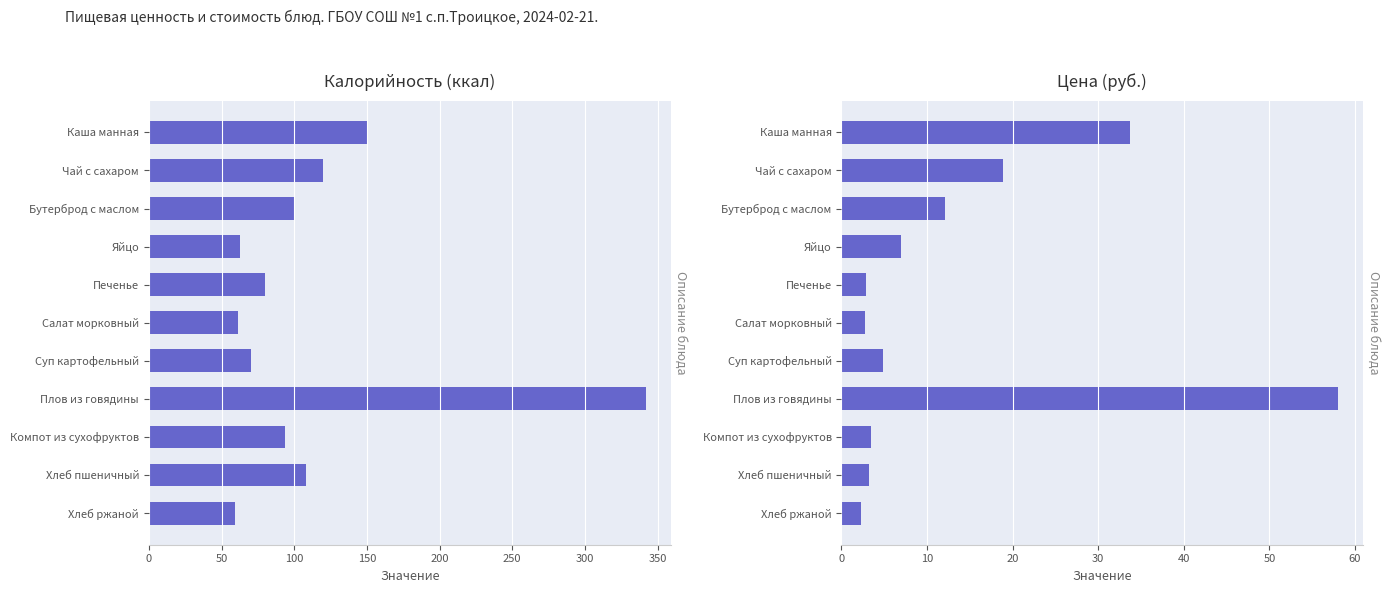

How many bars are there in total?

22